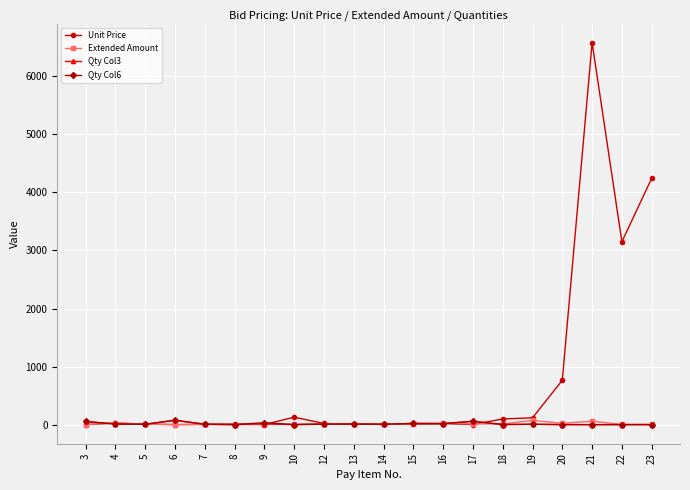

What are all the series names shown in the legend?

Unit Price, Extended Amount, Qty Col3, Qty Col6